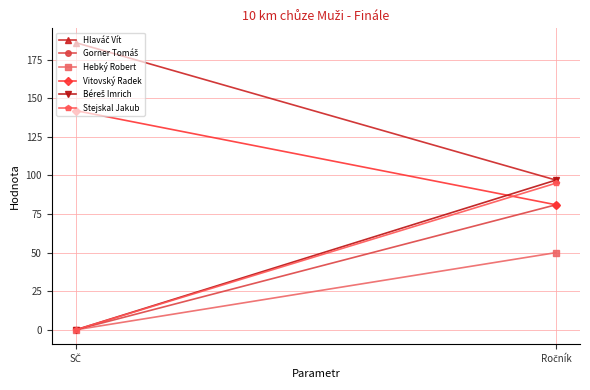

What is the total value across all series at Ročník?

501